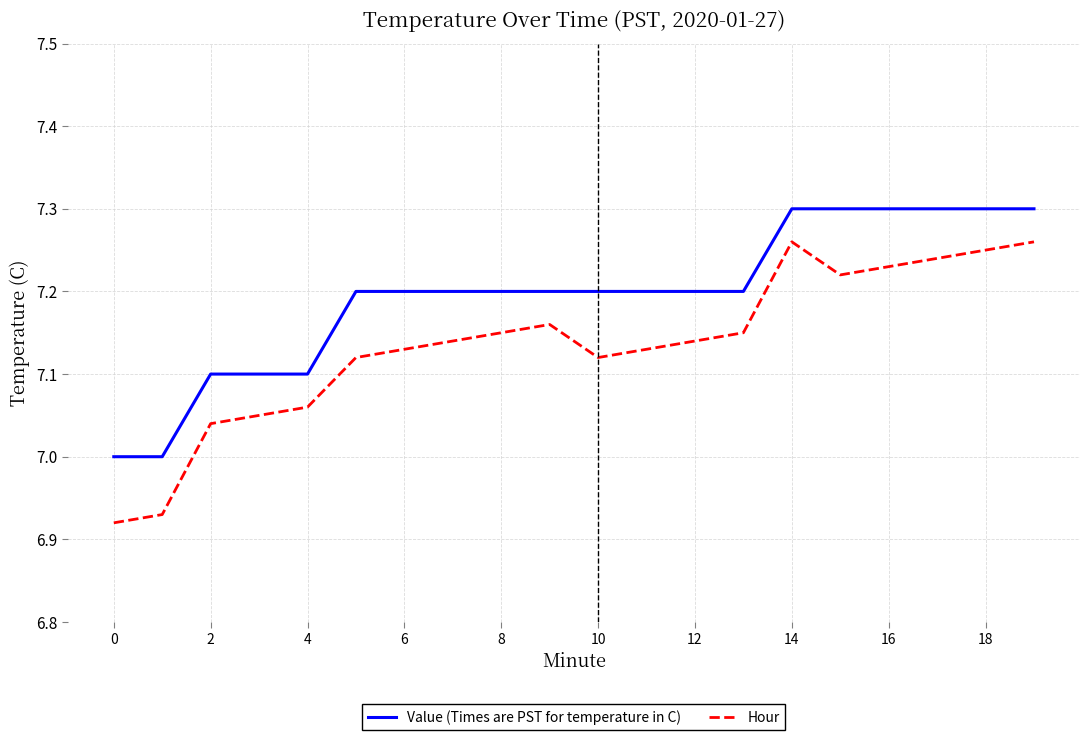

Rank the series by their average value, from lowest to highest.

Hour, Value (Times are PST for temperature in C)